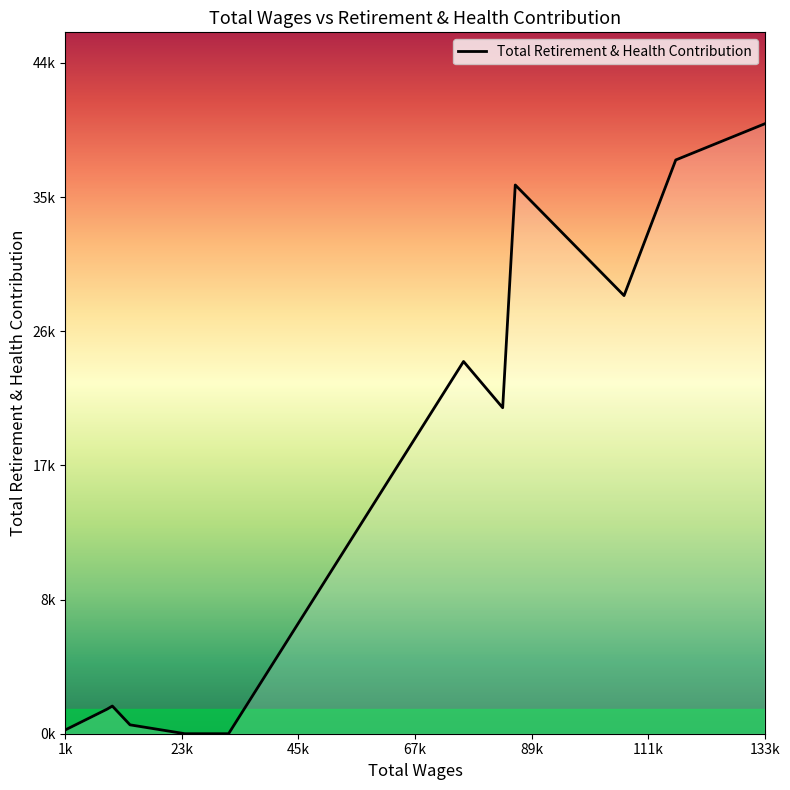

Is this an area chart (filled region under the line)?

Yes